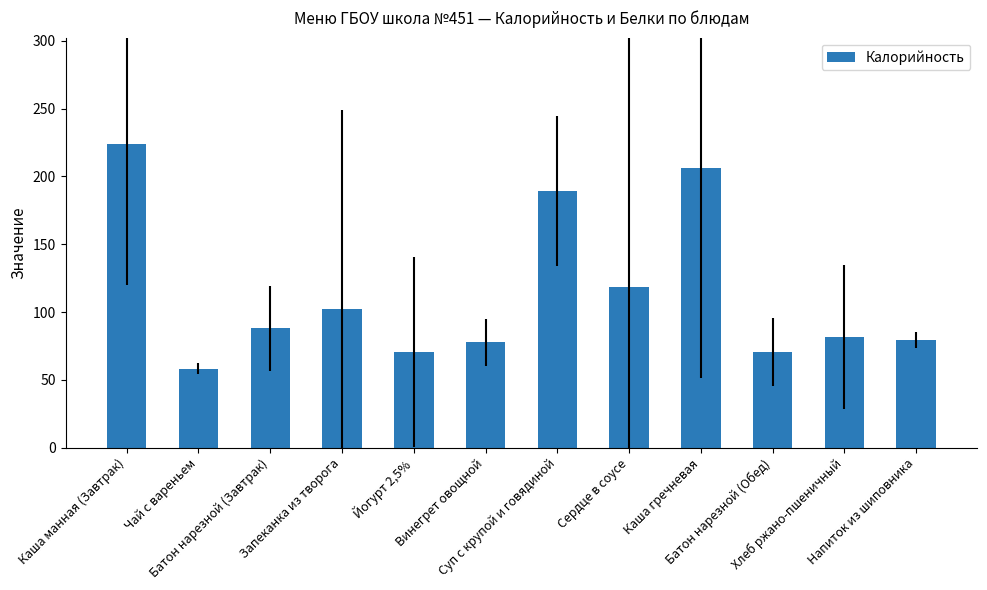

How many series are shown in this chart?

1